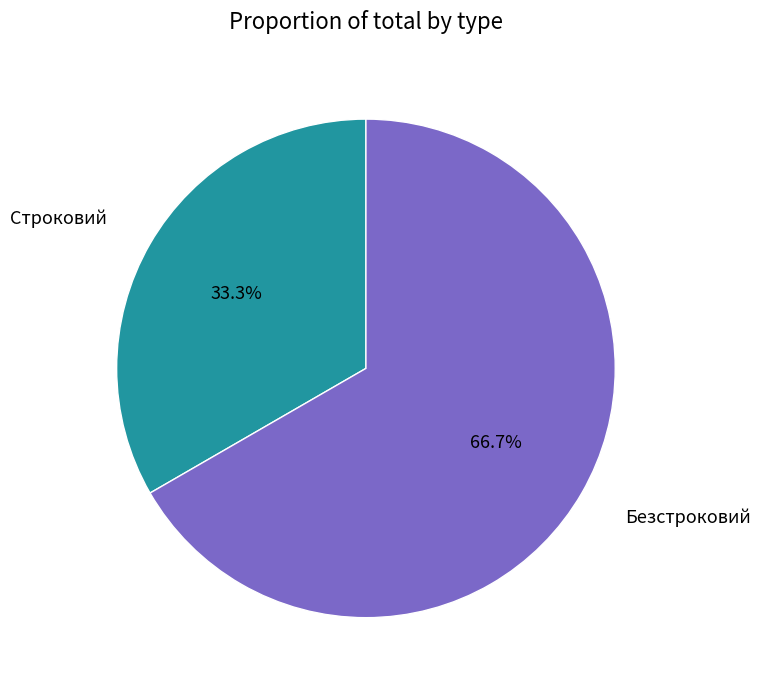

Which slice represents more than half of the pie?

Безстроковий